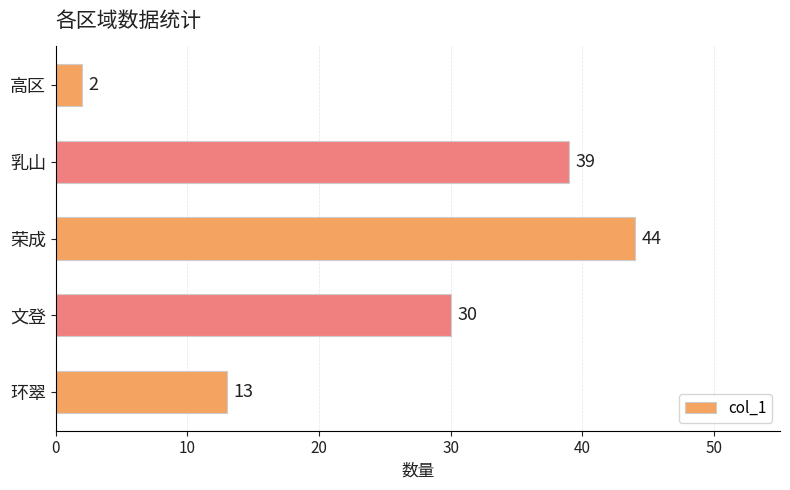

Rank the categories by value from lowest to highest.

高区, 环翠, 文登, 乳山, 荣成